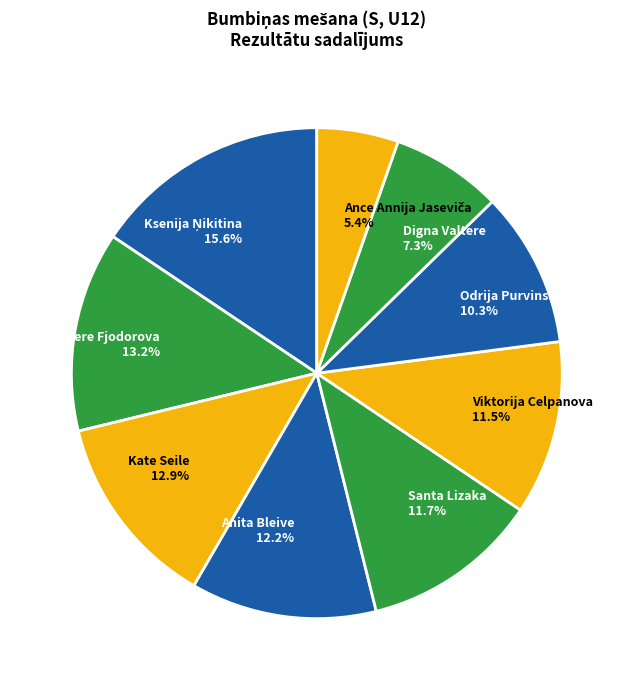

To the nearest percent, what is the difference between the Digna Valtere and Viktorija Celpanova slice percentages?

4%